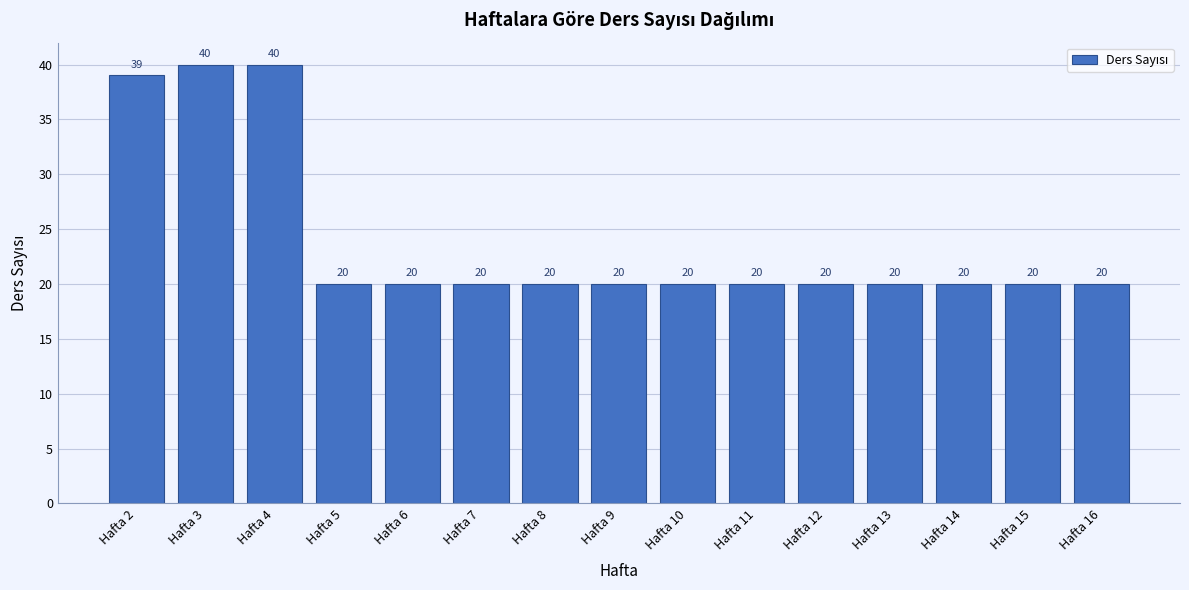

Reading left to right, list all the values displayed in this chart.

Hafta 2=39	Hafta 3=40	Hafta 4=40	Hafta 5=20	Hafta 6=20	Hafta 7=20	Hafta 8=20	Hafta 9=20	Hafta 10=20	Hafta 11=20	Hafta 12=20	Hafta 13=20	Hafta 14=20	Hafta 15=20	Hafta 16=20